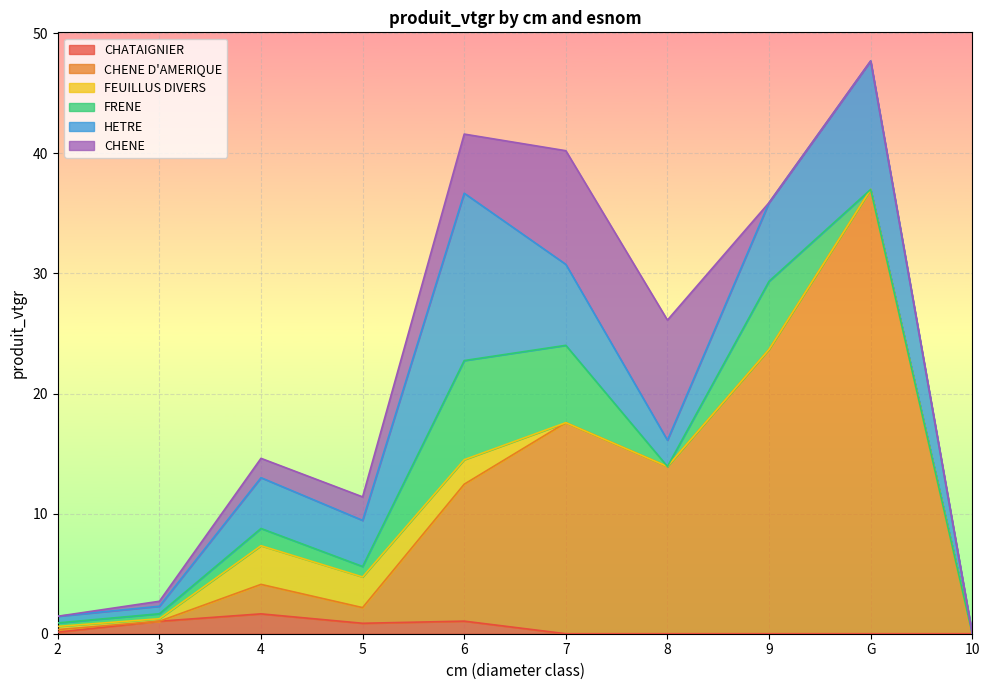

What is the difference between the second highest and second lowest values in the CHENE D'AMERIQUE series?

23.7